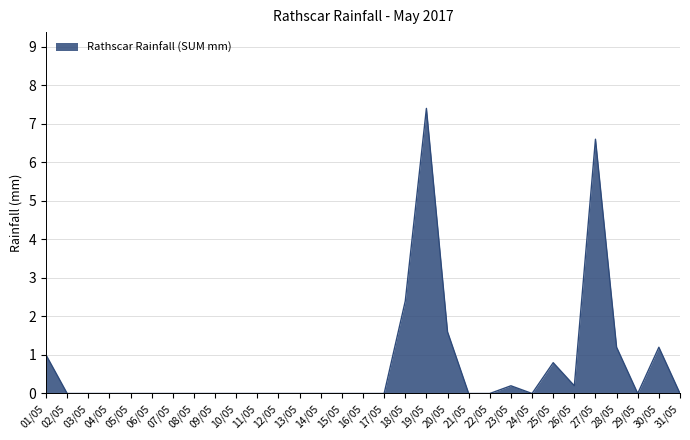

What position from the left is 19/05?

19